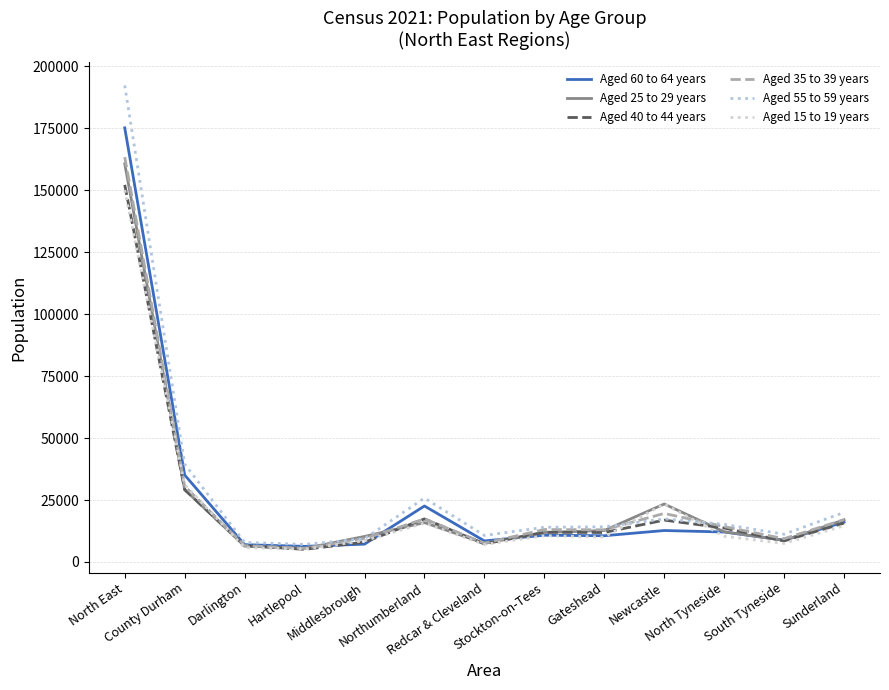

Does the chart display data point markers on the line(s)?

No